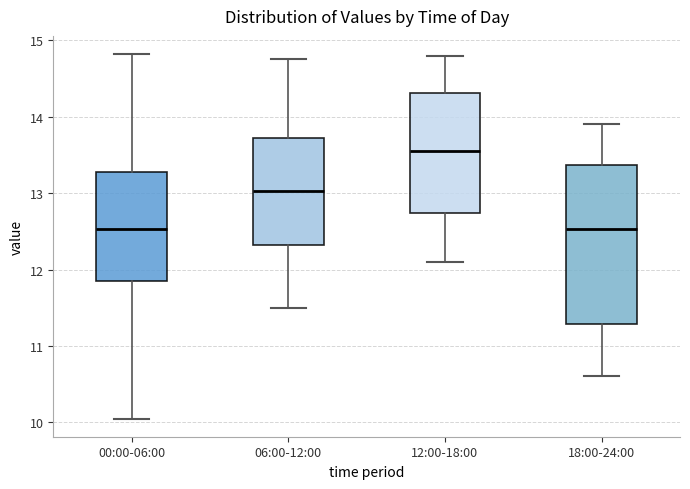

Where is the upper edge of the box for 12:00-18:00 on the y-axis? The values are not printed on the chart, so give them approximately, as read against the axis.

14.3